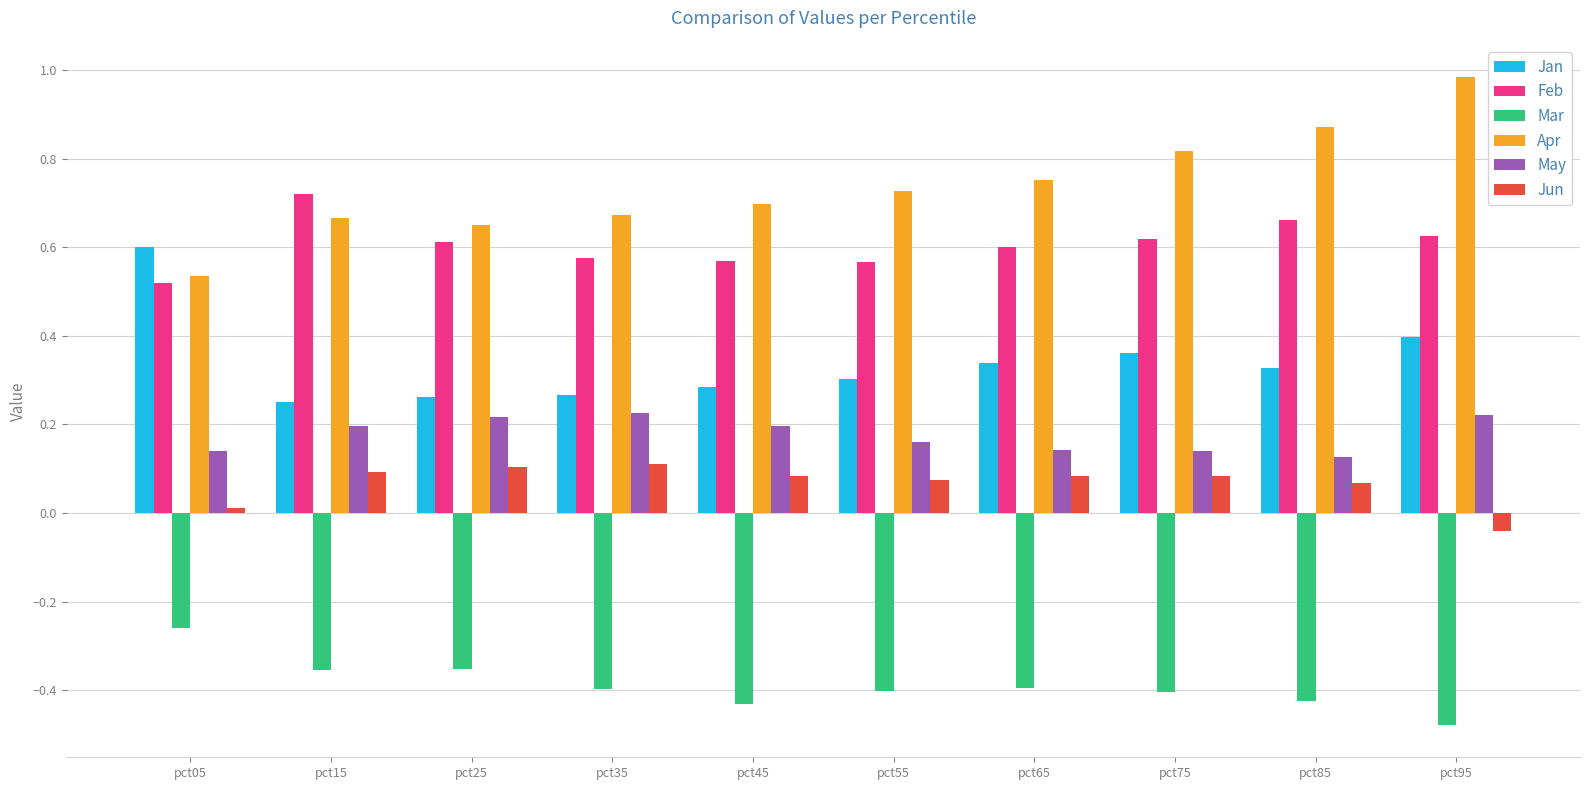

Which series has the largest range (max minus min)?

Apr